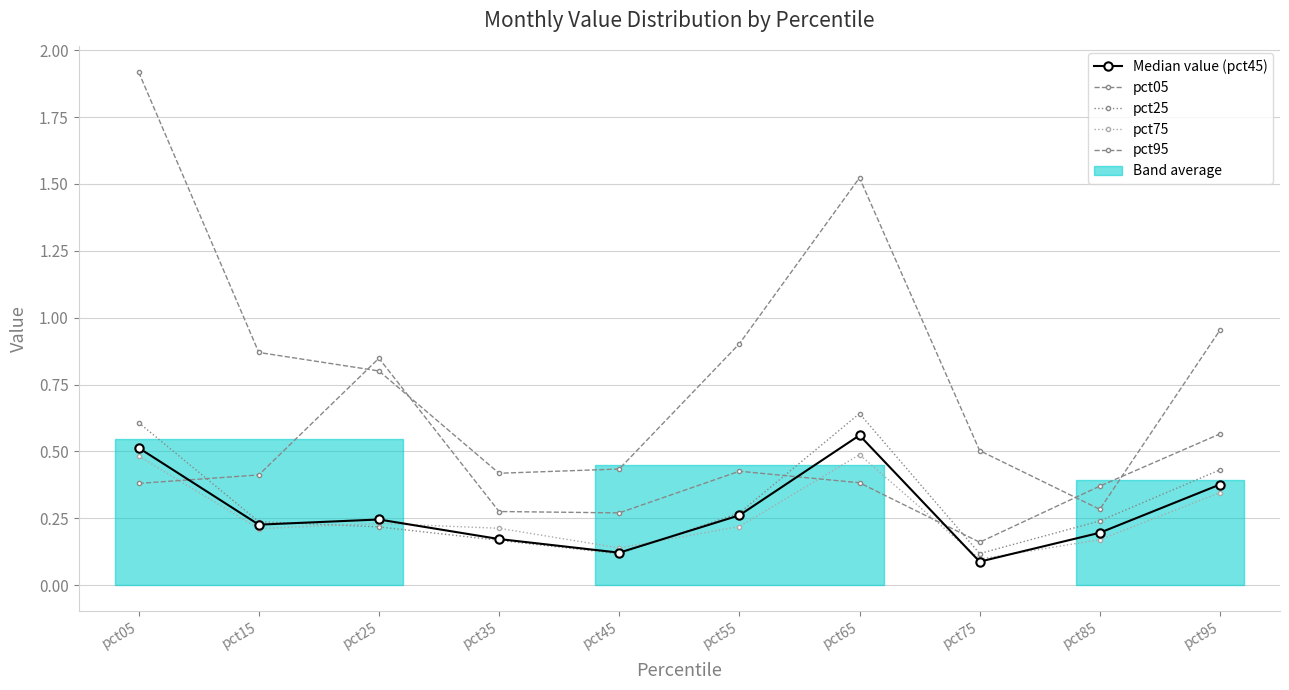

The value of Median value (pct45) at pct35 is 0.3. True or false?

False